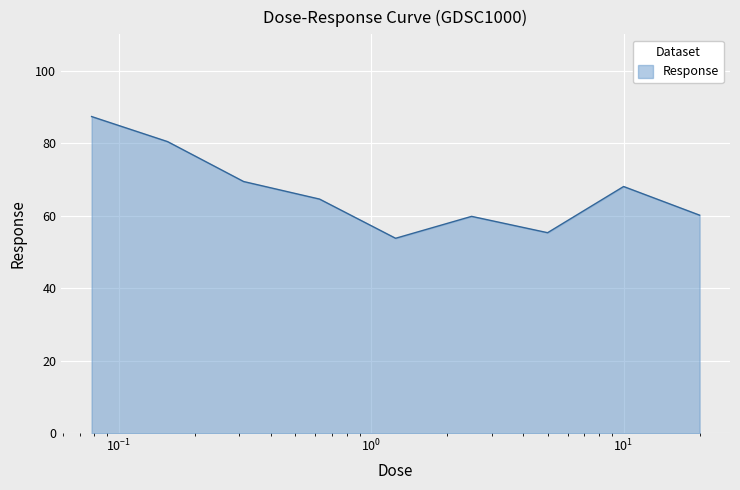

What is the minimum value shown in the chart?

53.8